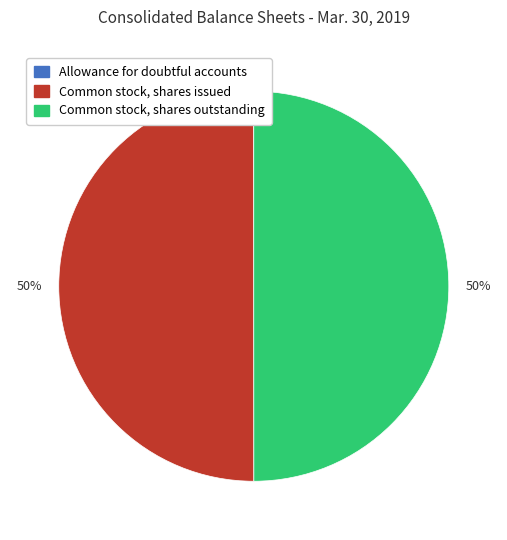

Is it true that Common stock, shares issued is 50% of the pie?

True